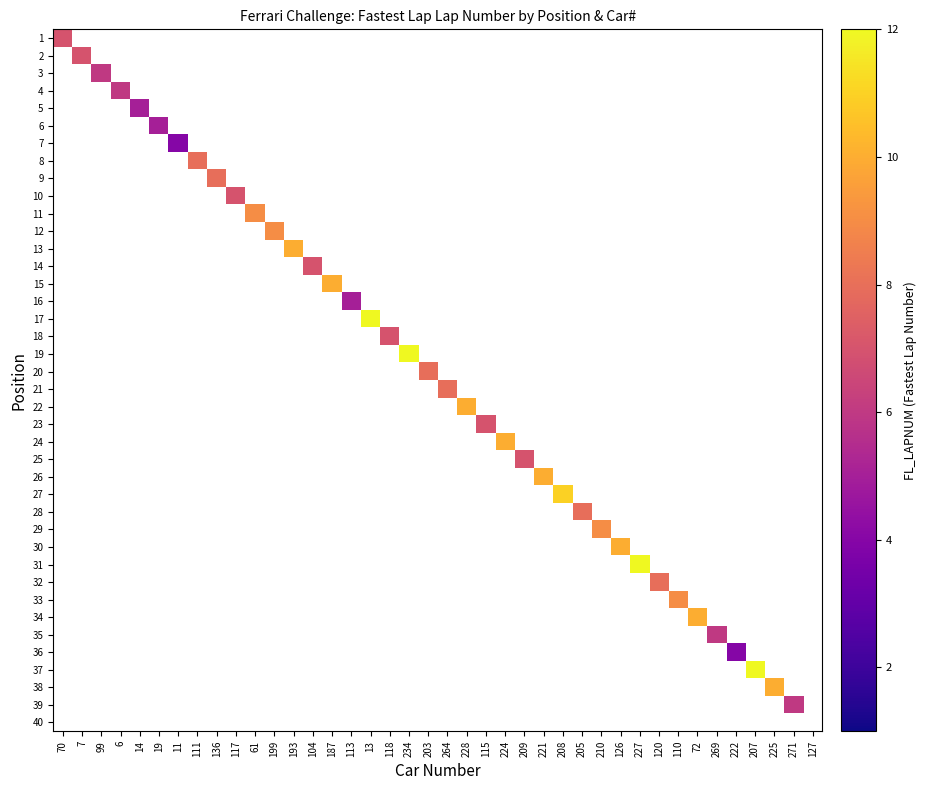

How many data points does each series have?

40